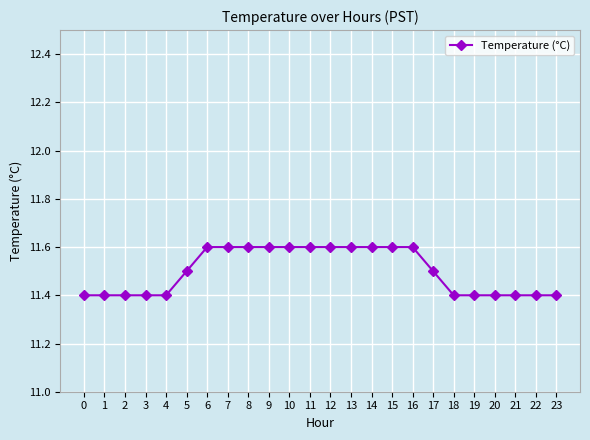

The chart shows a value of 11.4 at 18. True or false?

True